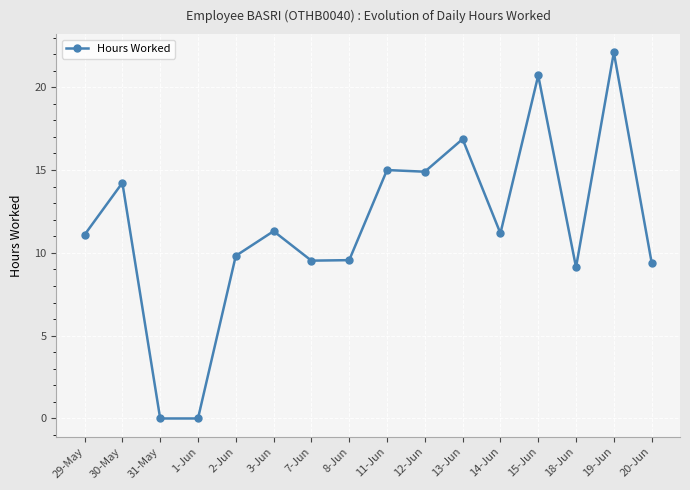

Count the number of data series in this chart.

1